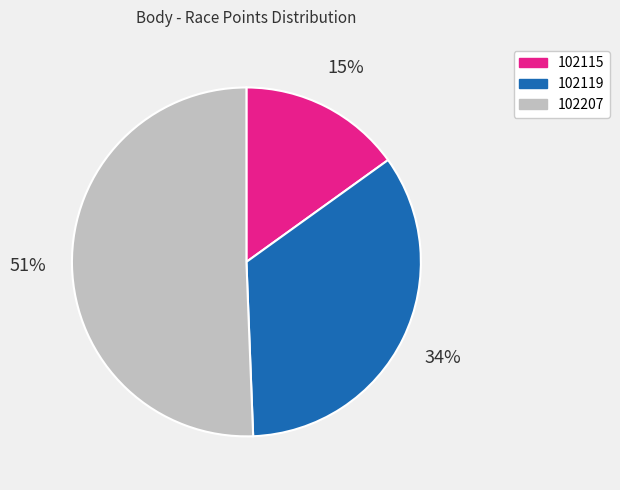

Rank the categories by value from lowest to highest.

102115, 102119, 102207